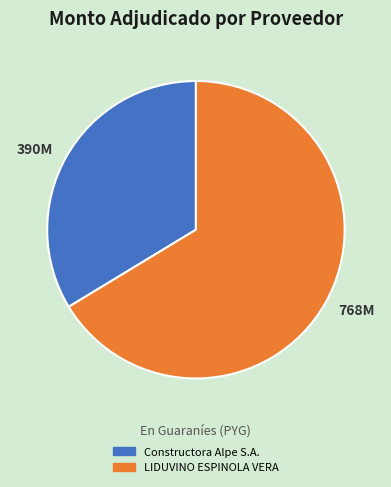

Does LIDUVINO ESPINOLA VERA account for over 50% of the chart?

Yes